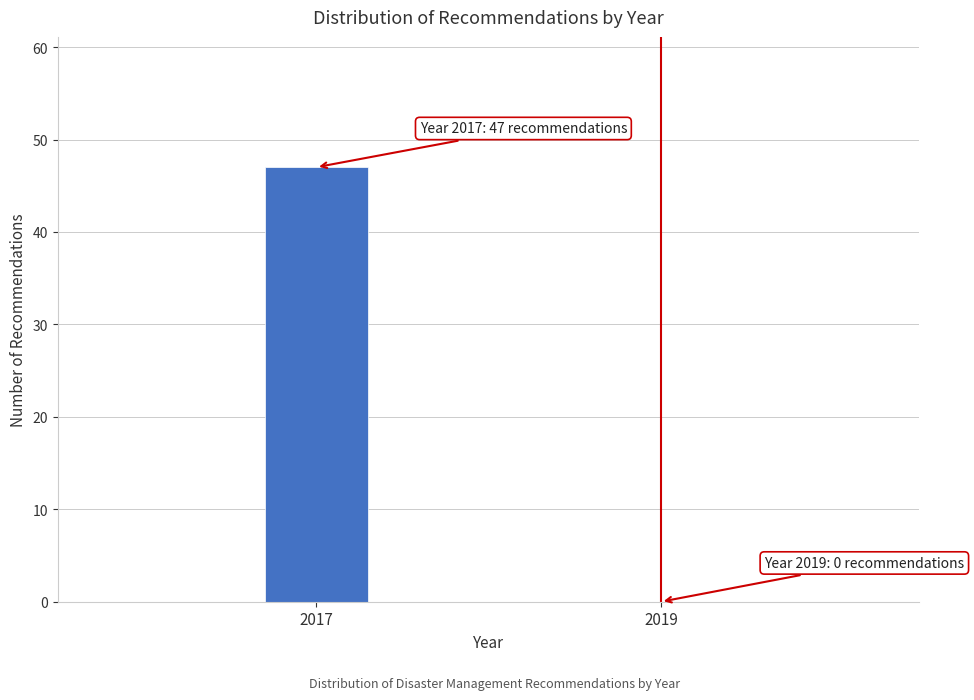

Reading left to right, what are all the values shown in this chart?

2017=47	2019=0